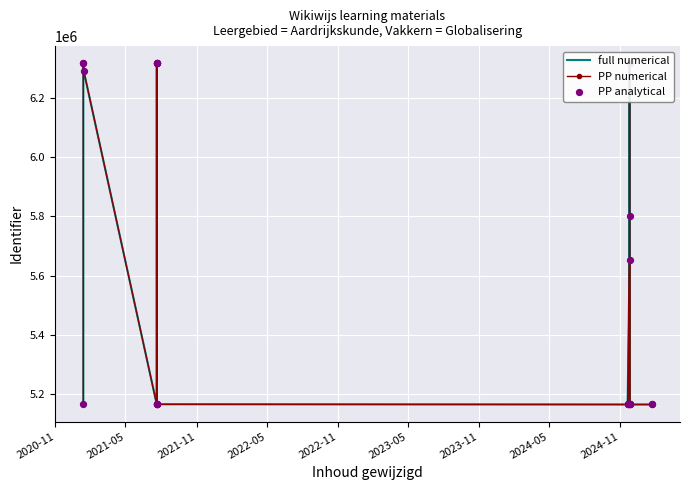

Is the value of full numerical at 16 greater than the value of PP numerical at 22?

Yes